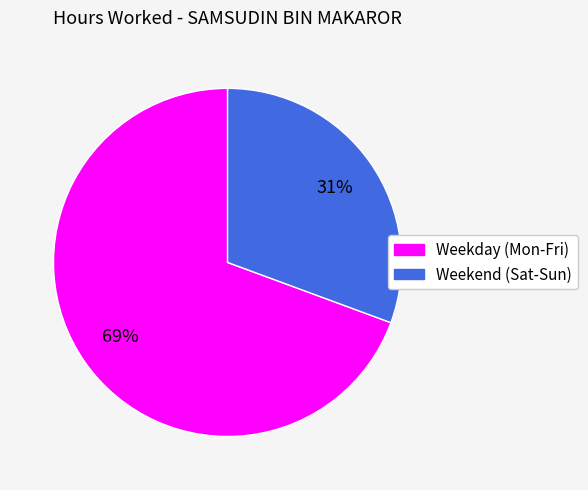

Does any single category account for the majority?

Yes